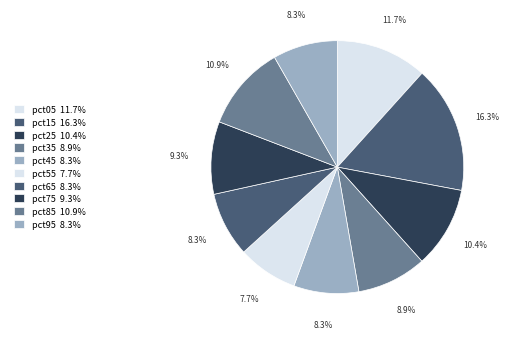

To the nearest percent, what is the difference between the pct15 and pct95 slice percentages?

8%